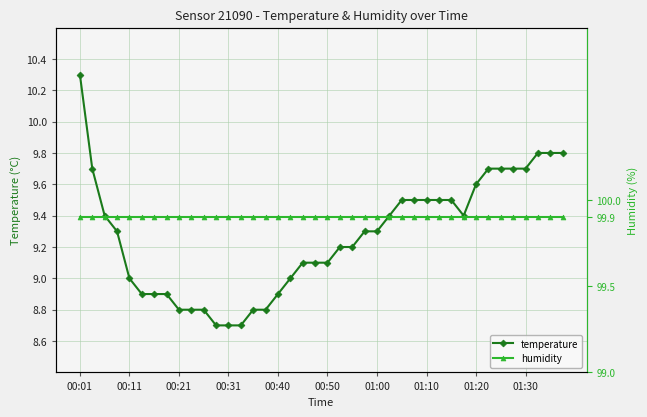

What is the maximum value for temperature?

10.3